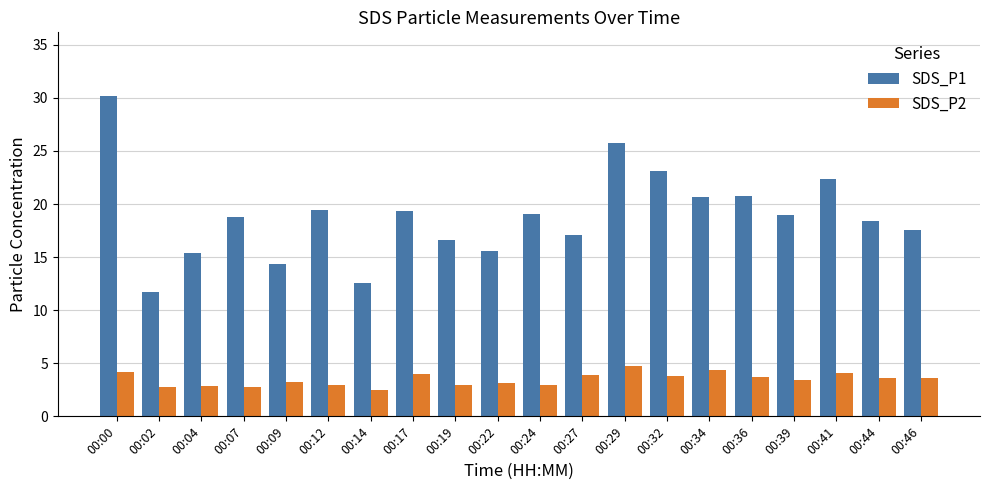

What is the average value of the SDS_P2 series?

3.5